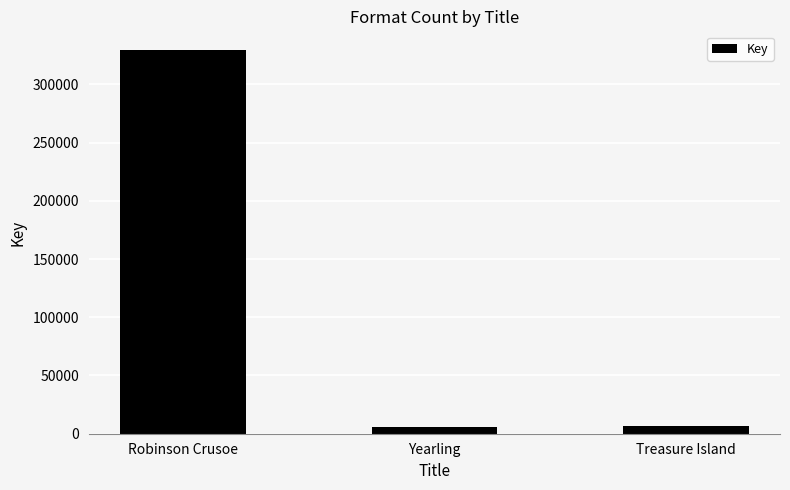

What is the label of the 3rd bar from the left?

Treasure Island